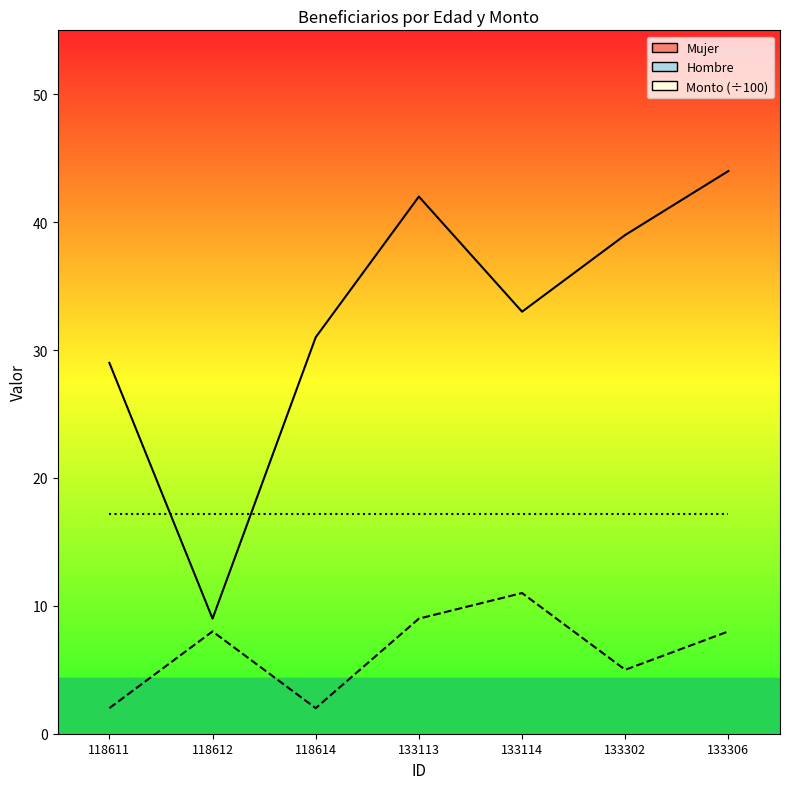

True or false: Mujer and Hombre cross at least once.

False